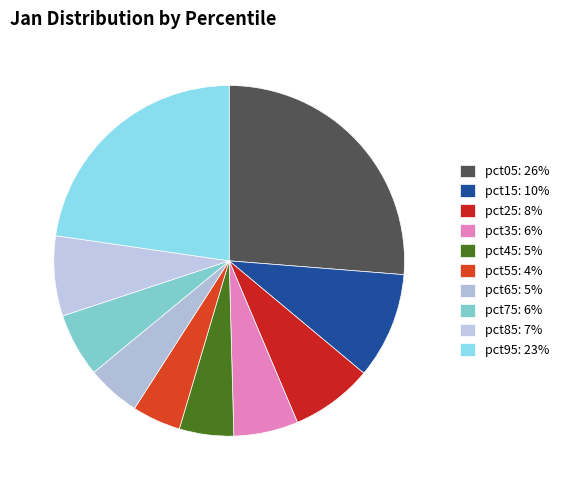

To the nearest percent, what is the average slice percentage?

10%